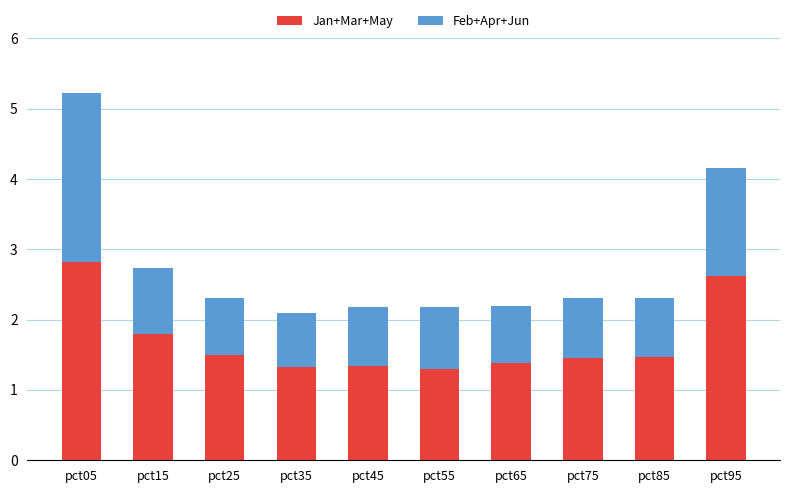

What is the maximum value for Jan+Mar+May?

2.8